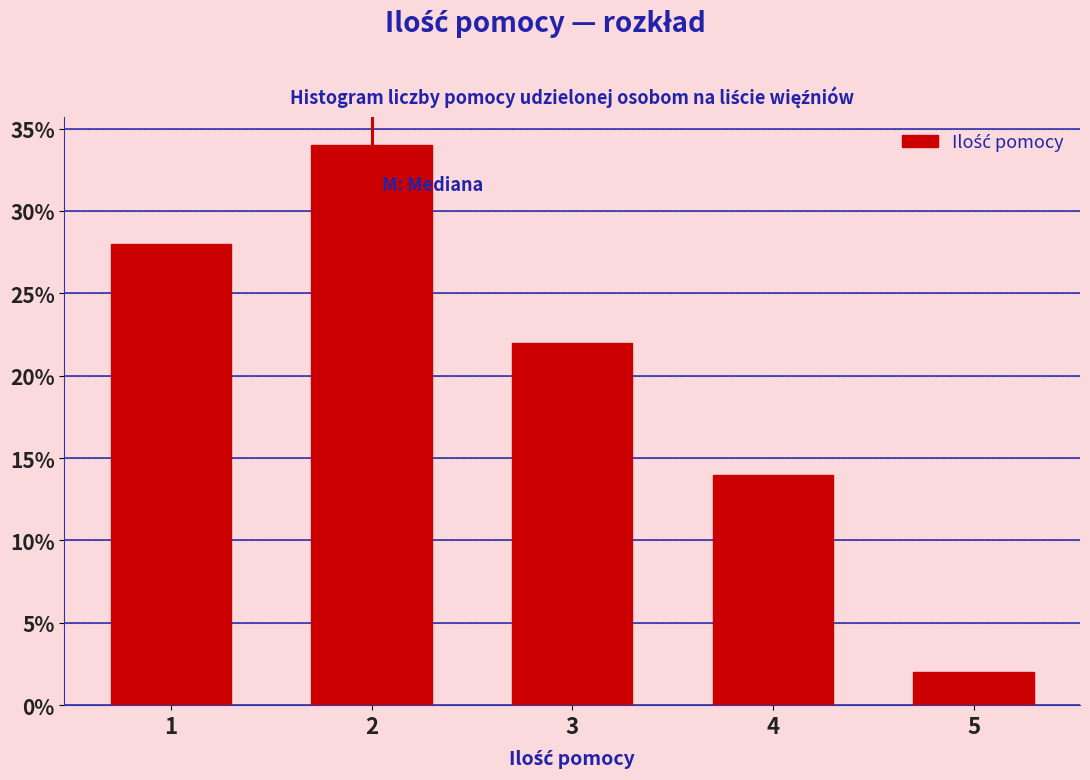

Reading left to right, extract all data points from this chart.

28.0	34.0	22.0	14.0	2.0